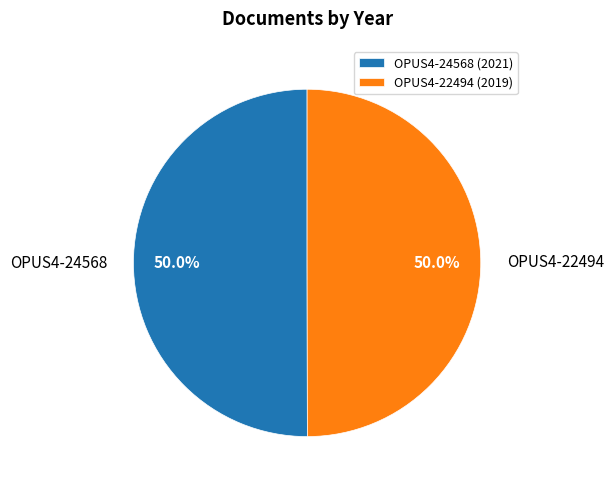

Do OPUS4-24568 and OPUS4-22494 together represent more than half of the pie?

Yes